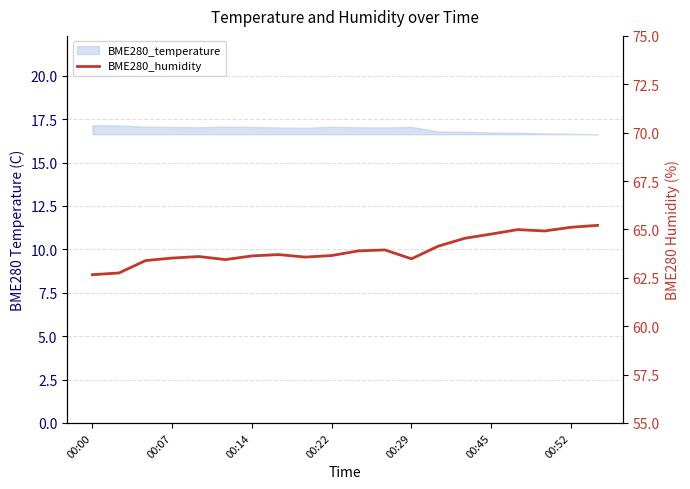

What is the average value?

63.9